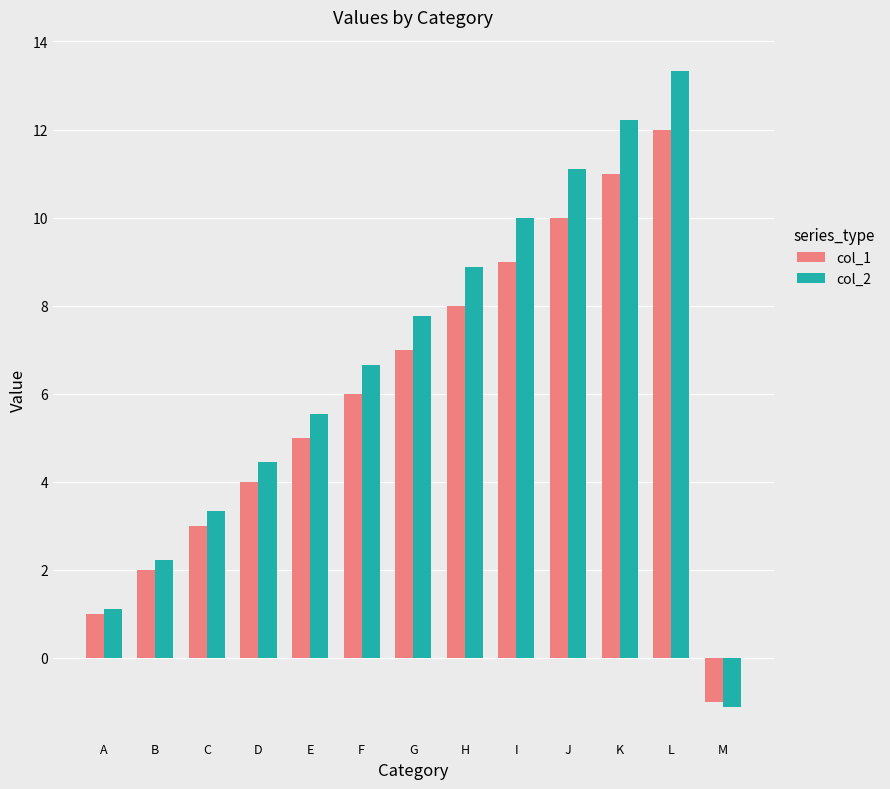

At which category is the sum across all series the highest?

L